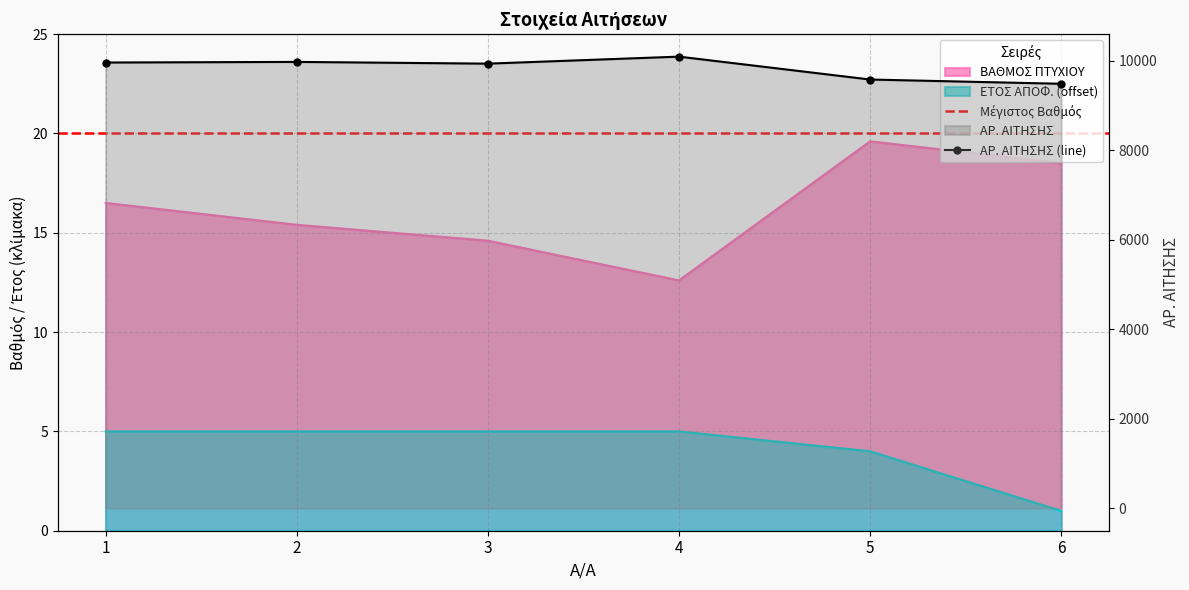

The ΕΤΟΣ ΑΠΟΦ. series shows 1.3 at 6. True or false?

False